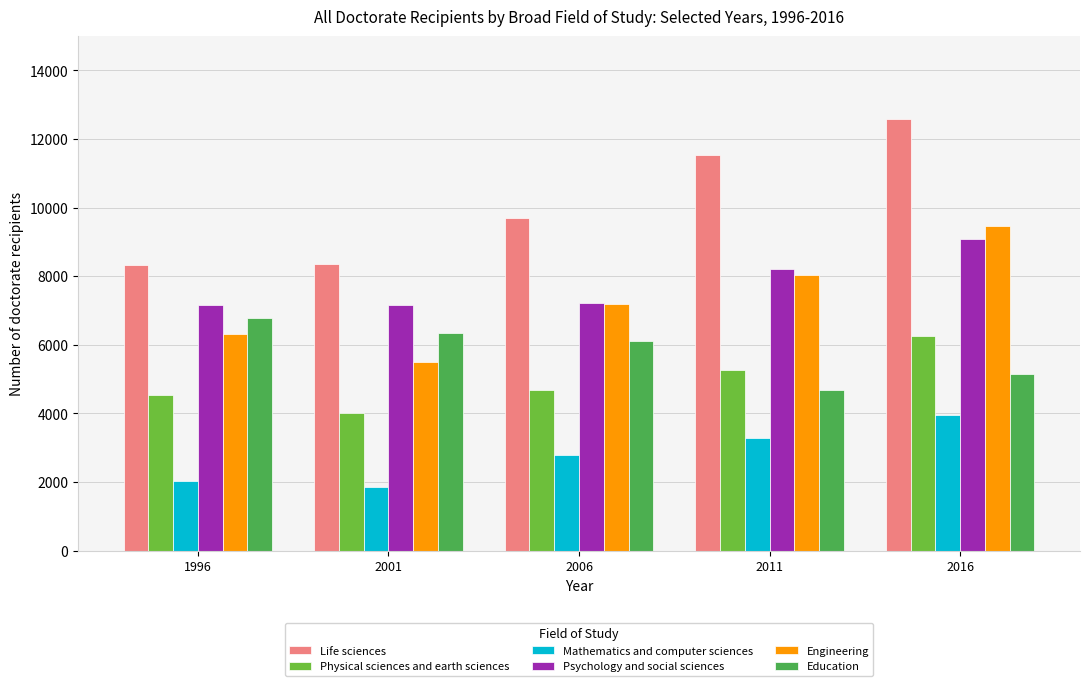

Rank the series at 2001 from lowest to highest value.

Mathematics and computer sciences, Physical sciences and earth sciences, Engineering, Education, Psychology and social sciences, Life sciences